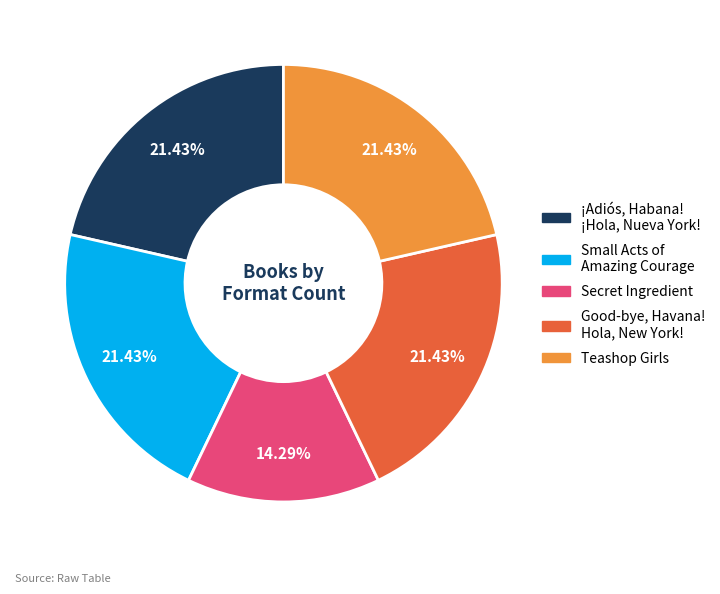

How much of the chart is everything except Small Acts of Amazing Courage?

78.6%